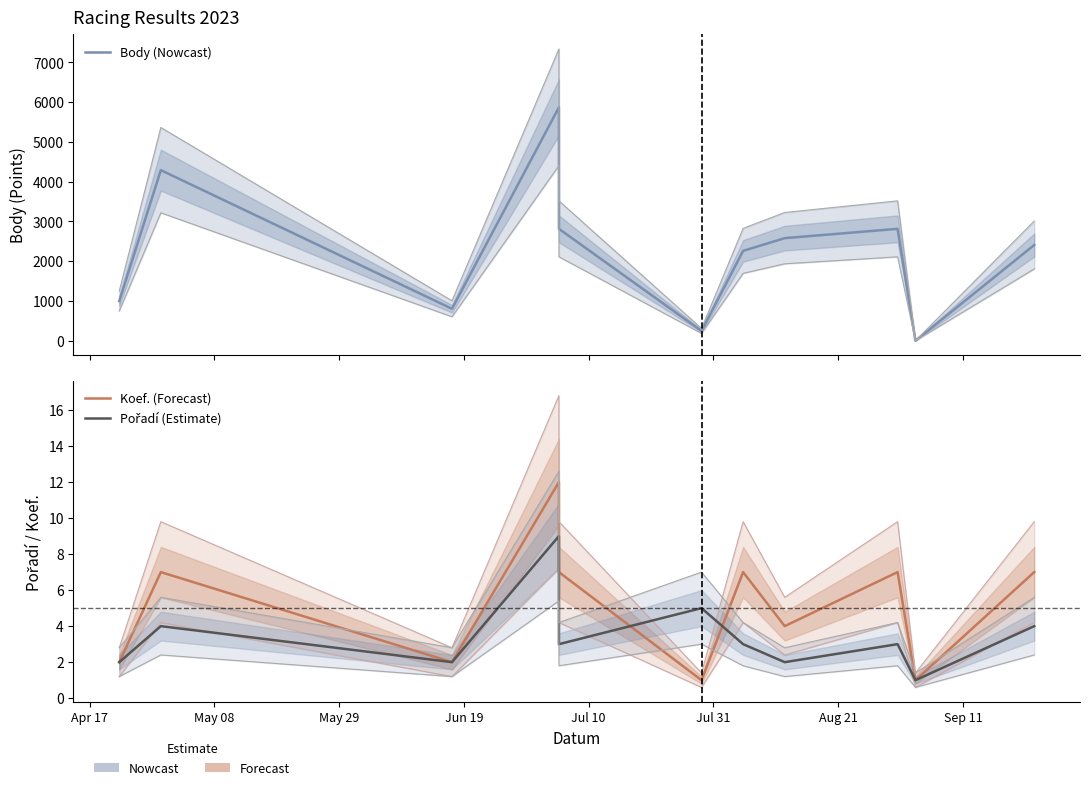

Reading left to right, extract all data points from this chart.

Body (Nowcast): 998	4290	804	5870	2814	247	2260	2580	2814	0	2408
Koef. (Forecast): 2	7	2	12	7	1	7	4	7	1	7
Pořadí (Estimate): 2	4	2	9	3	5	3	2	3	1	4